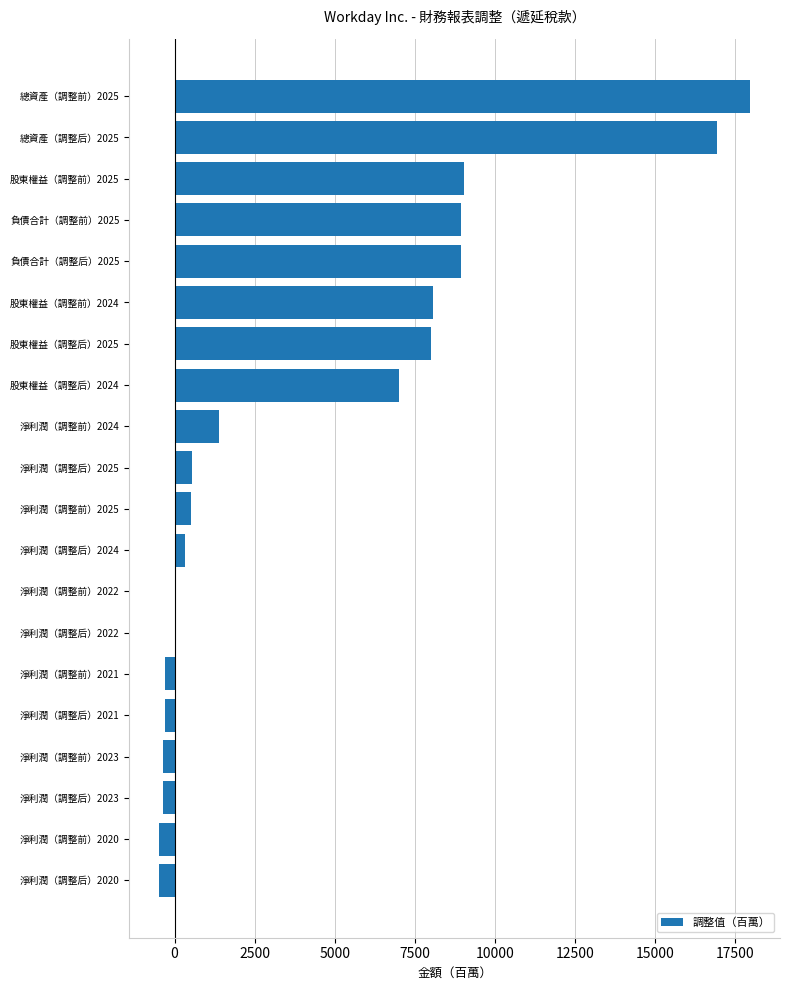

Which has a higher value, 總資產（調整后）2025 or 股東權益（調整前）2025?

總資產（調整后）2025